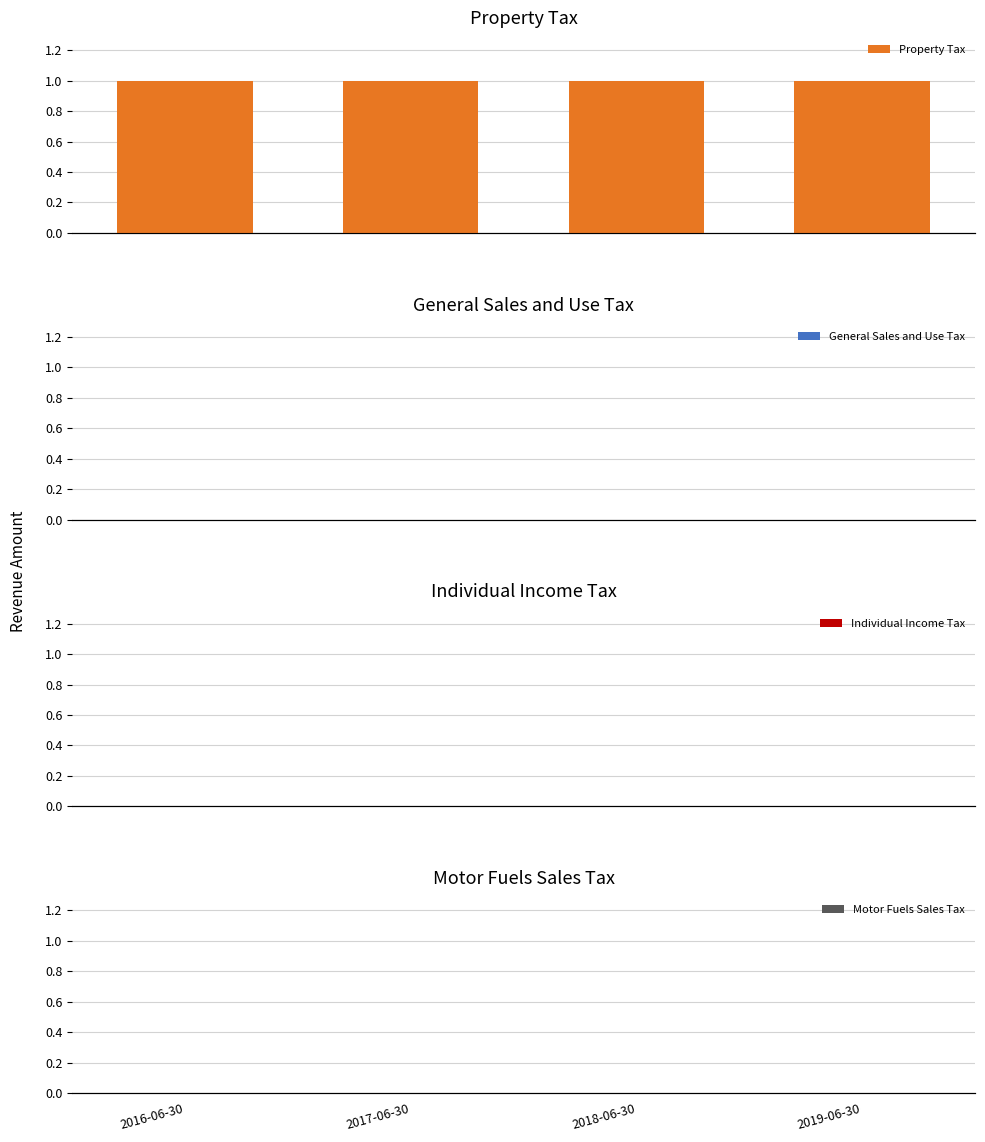

How many groups of bars are there?

4